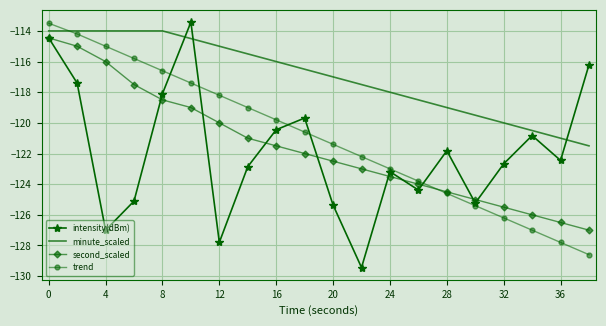

Which series has the widest spread of values?

intensity(dBm)